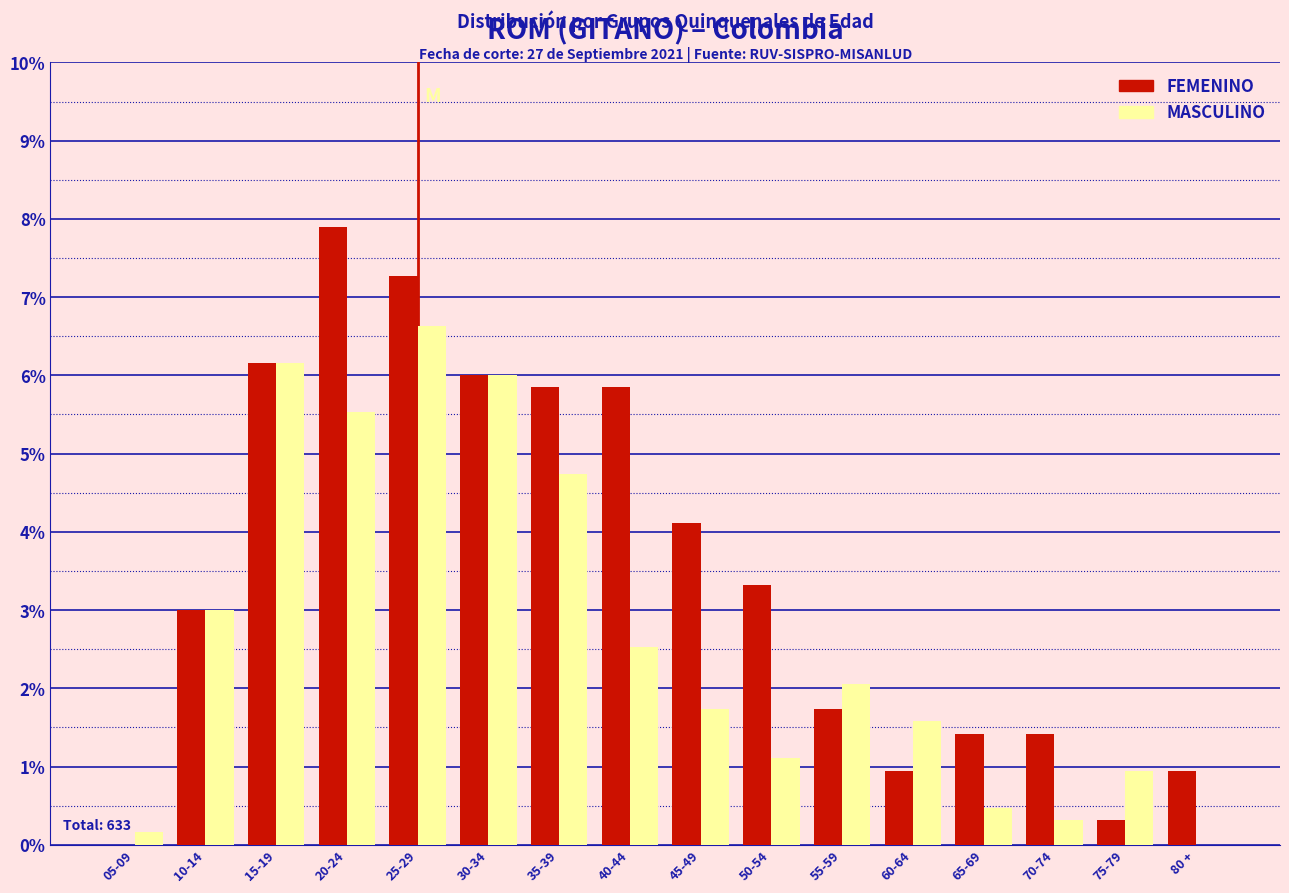

Which series changed the most between 10-14 and 40-44?

FEMENINO